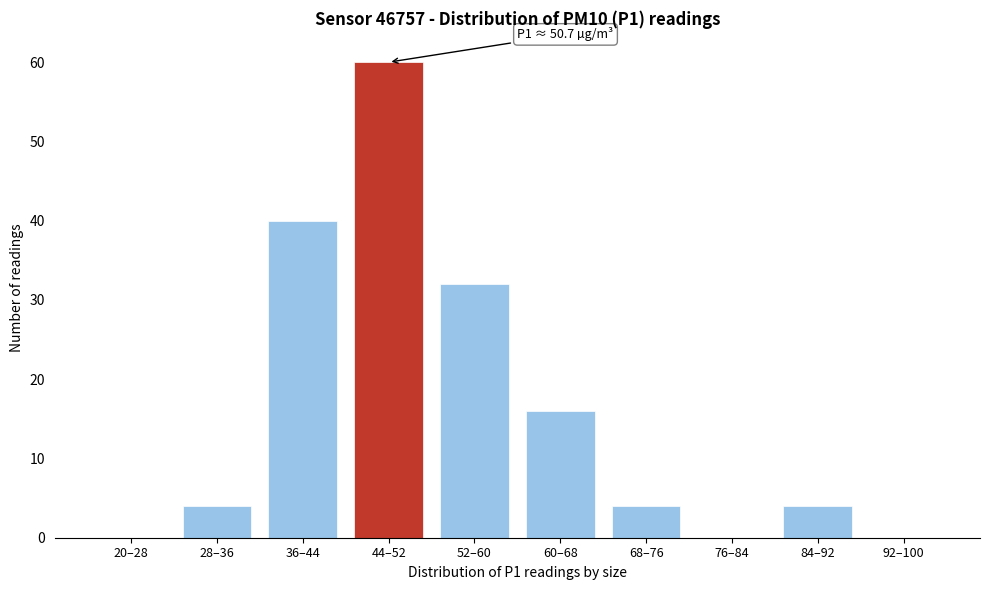

Reading left to right, what are all the values shown in this chart?

20–28=0	28–36=4	36–44=40	44–52=60	52–60=32	60–68=16	68–76=4	76–84=0	84–92=4	92–100=0